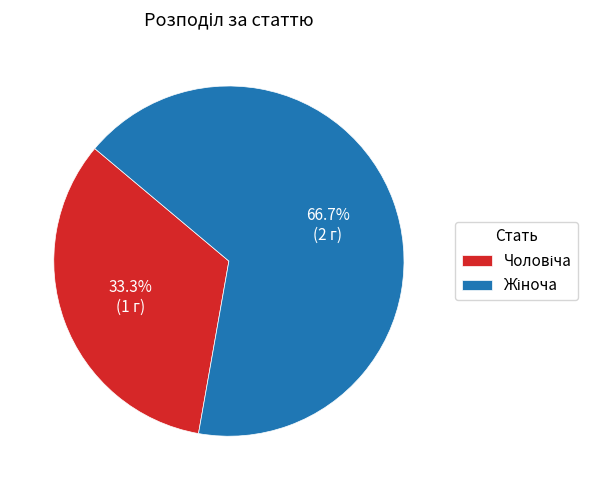

Is there a majority slice in this chart?

Yes